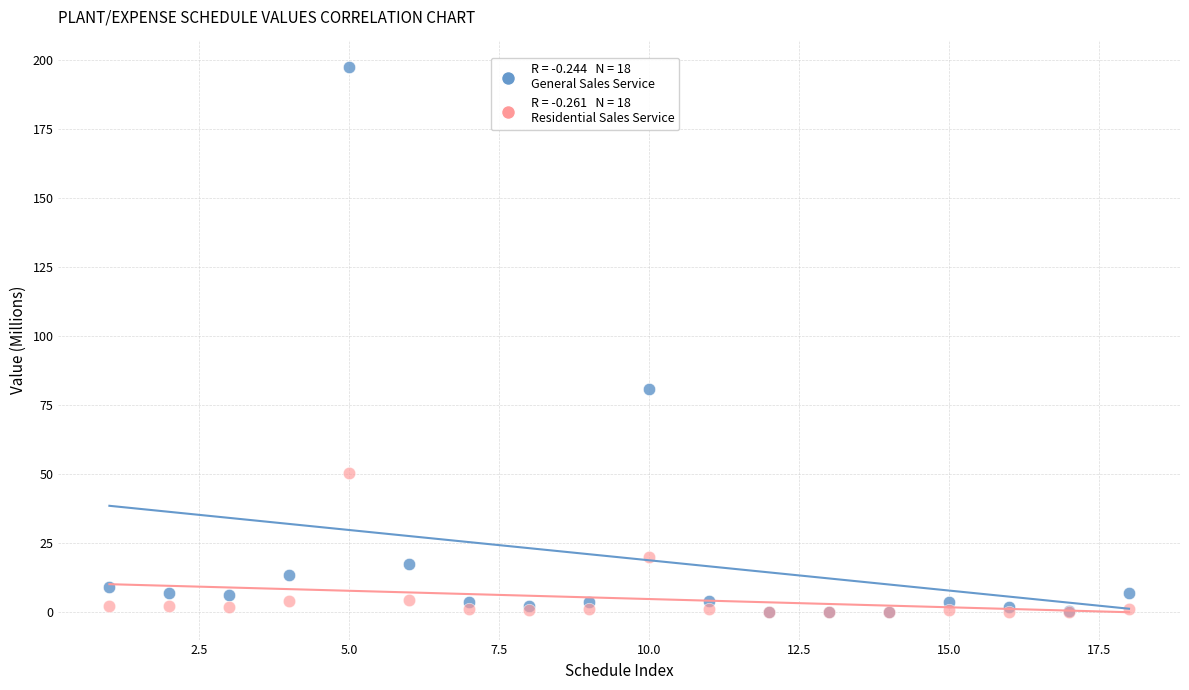

Across all series, what Y value is closest to 98?

80.8